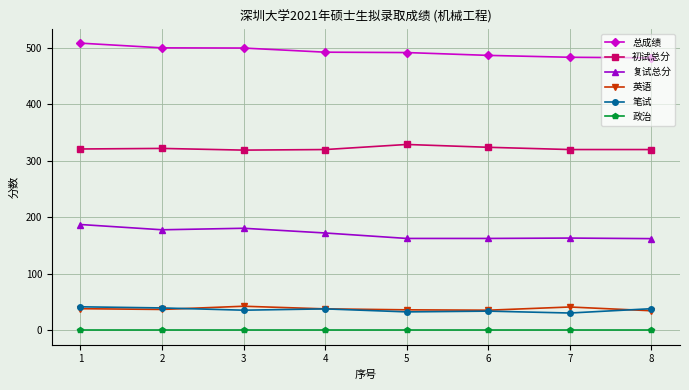

What is the minimum value for 总成绩?

482.3